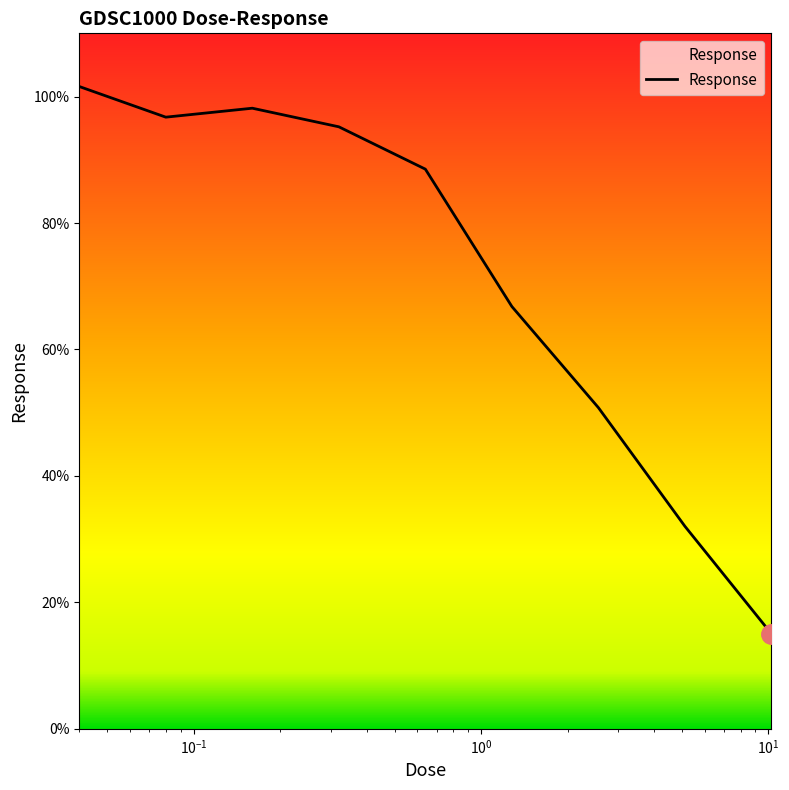

What is the maximum value shown in the chart?

101.6